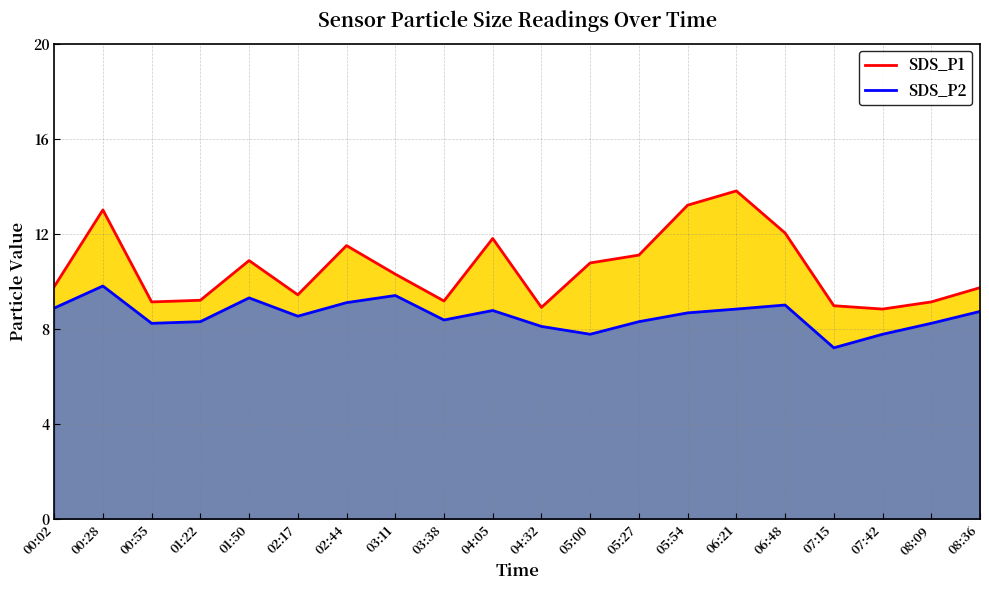

What is the spread (max minus min) of values at 07:42?

1.1